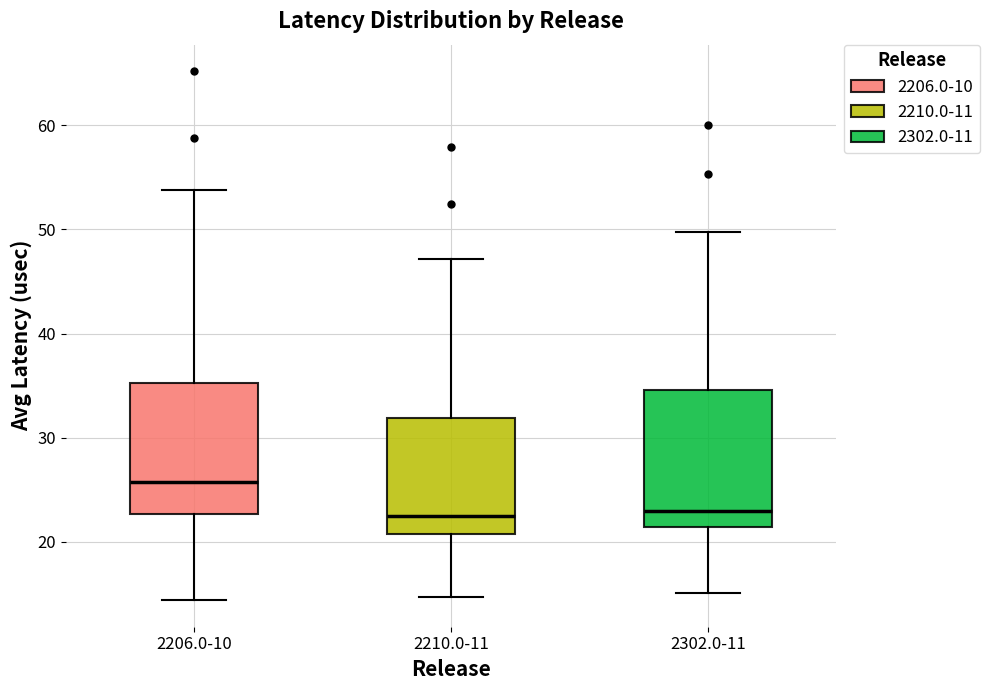

Reading left to right, transcribe this box plot: for each box, give where its median line is, the range the box spans, and where its two whiskers end, as read against the y-axis. The values are not printed on the chart, so give them approximately, as read against the axis.

2206.0-10: median 26, box 23 to 35, whiskers 14 to 54
2210.0-11: median 22, box 21 to 32, whiskers 15 to 47
2302.0-11: median 23, box 21 to 35, whiskers 15 to 50